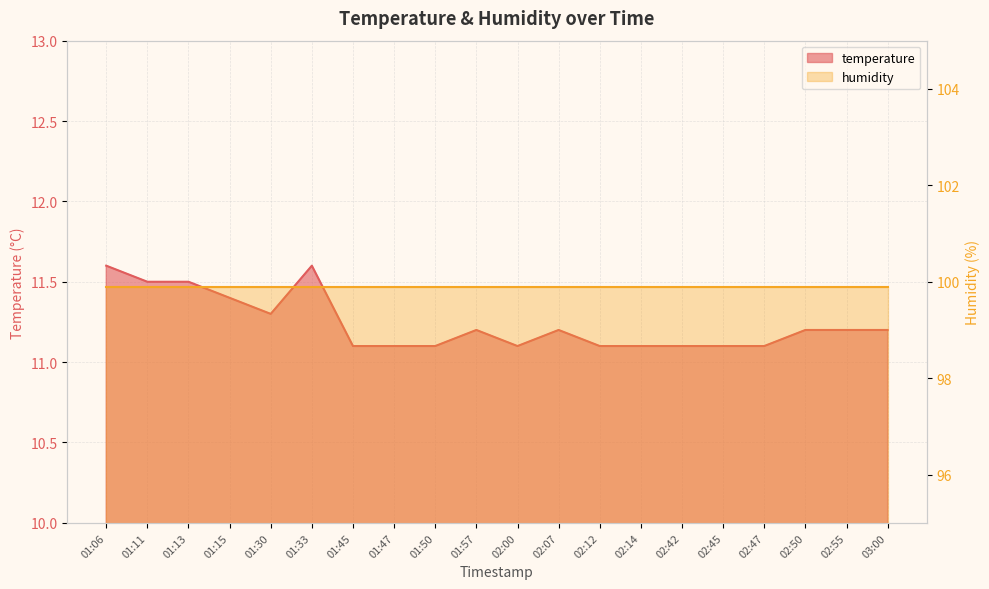

What is the label of the 2nd point from the right?

02:55